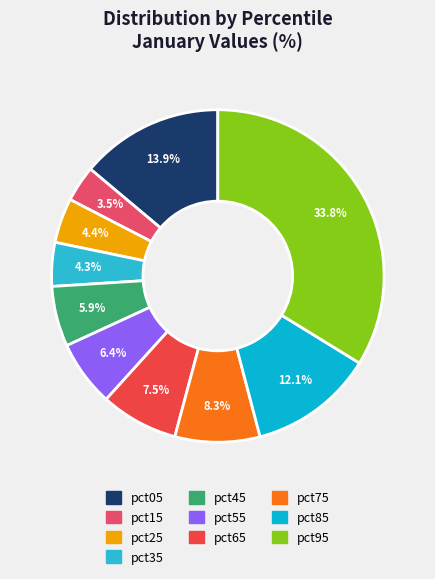

Is the sum of pct75 and pct55 greater than half?

No